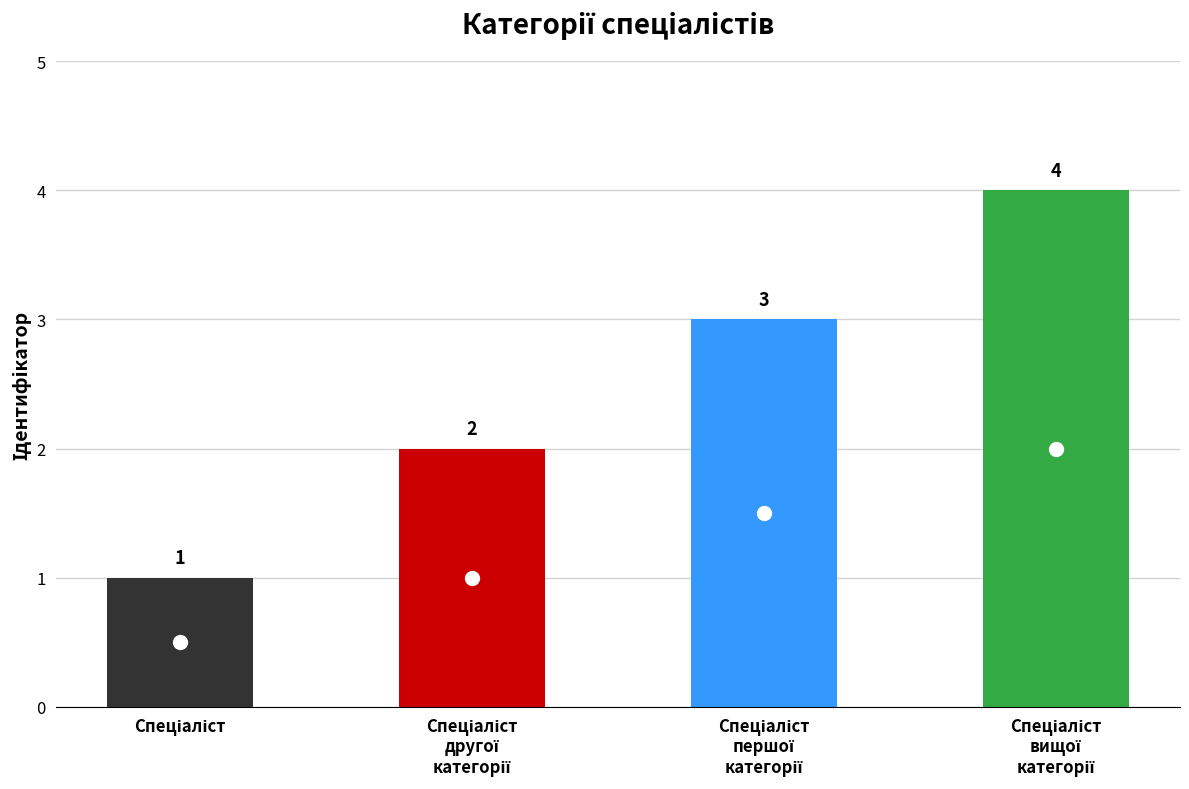

What is the difference between the values at Спеціаліст першої категорії and Спеціаліст?

2